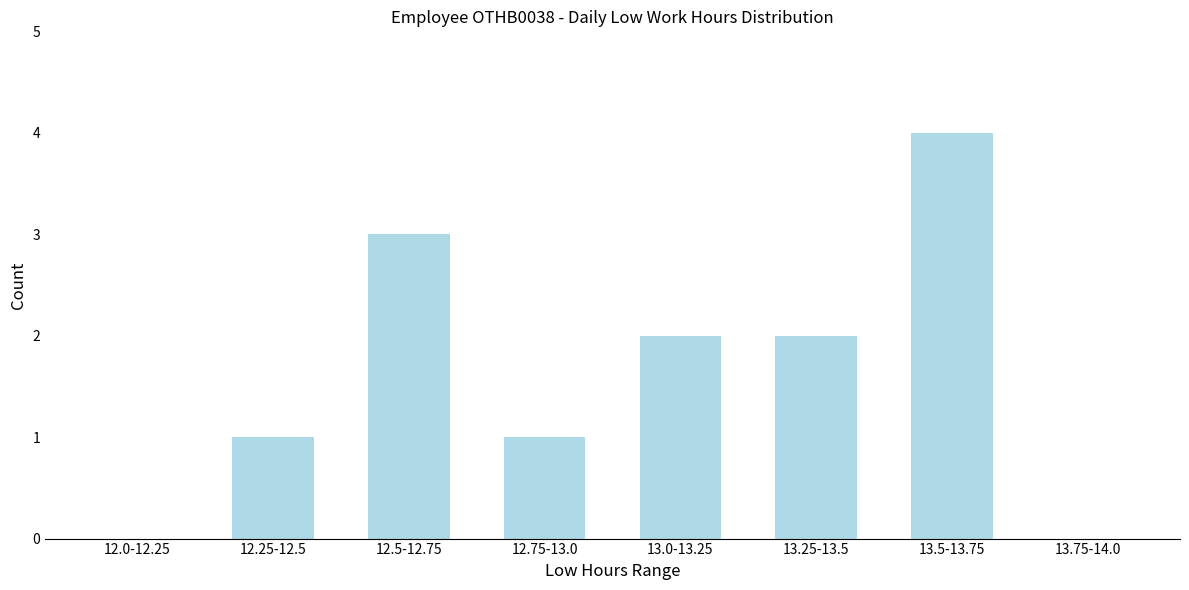

Reading right to left, what are all the values shown in this chart?

13.75-14.0=0	13.5-13.75=4	13.25-13.5=2	13.0-13.25=2	12.75-13.0=1	12.5-12.75=3	12.25-12.5=1	12.0-12.25=0